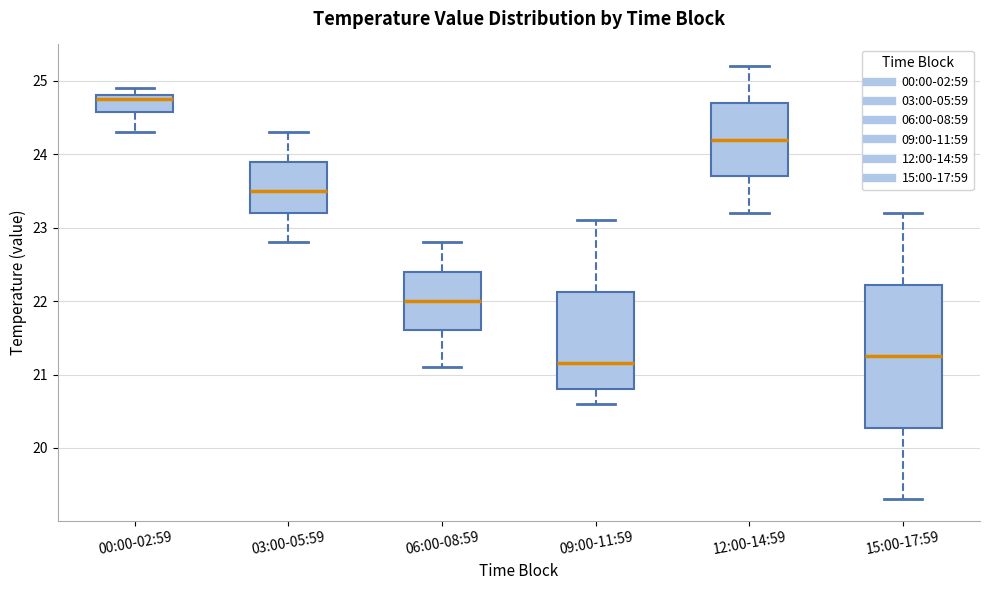

Which box has the lowest median line?

09:00-11:59